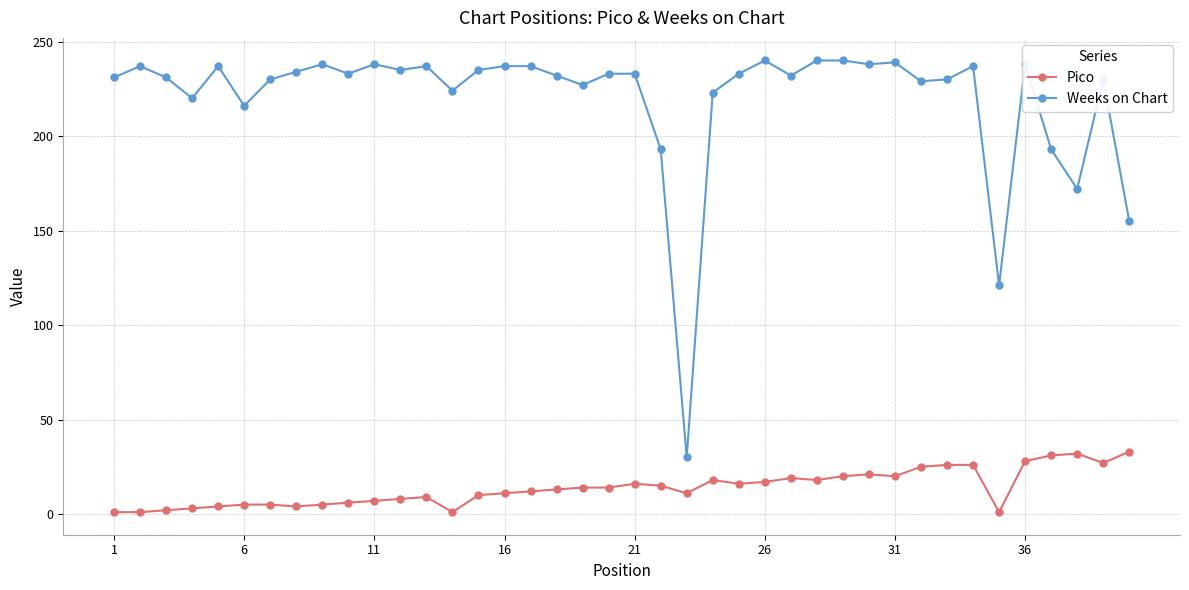

True or false: Pico and Weeks on Chart intersect in this chart.

False